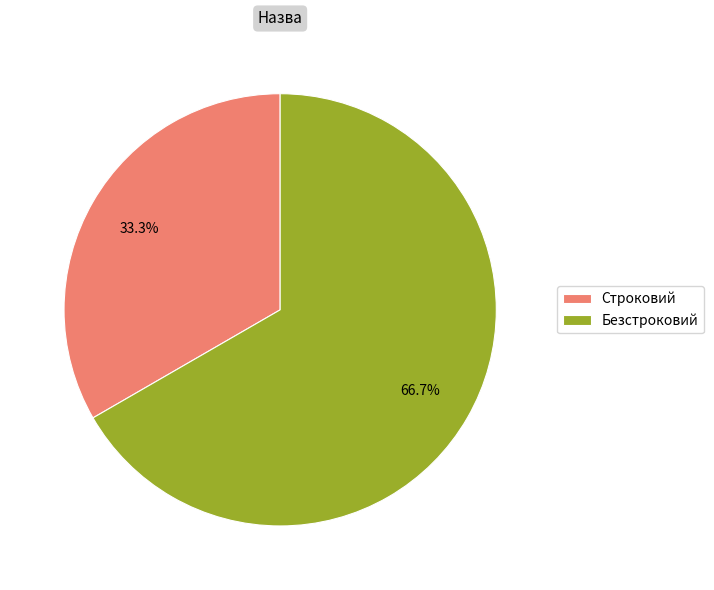

What is the total percentage of Безстроковий and Строковий?

100.0%